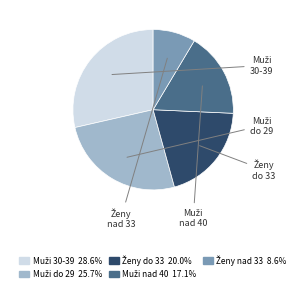

Does any single category account for the majority?

No